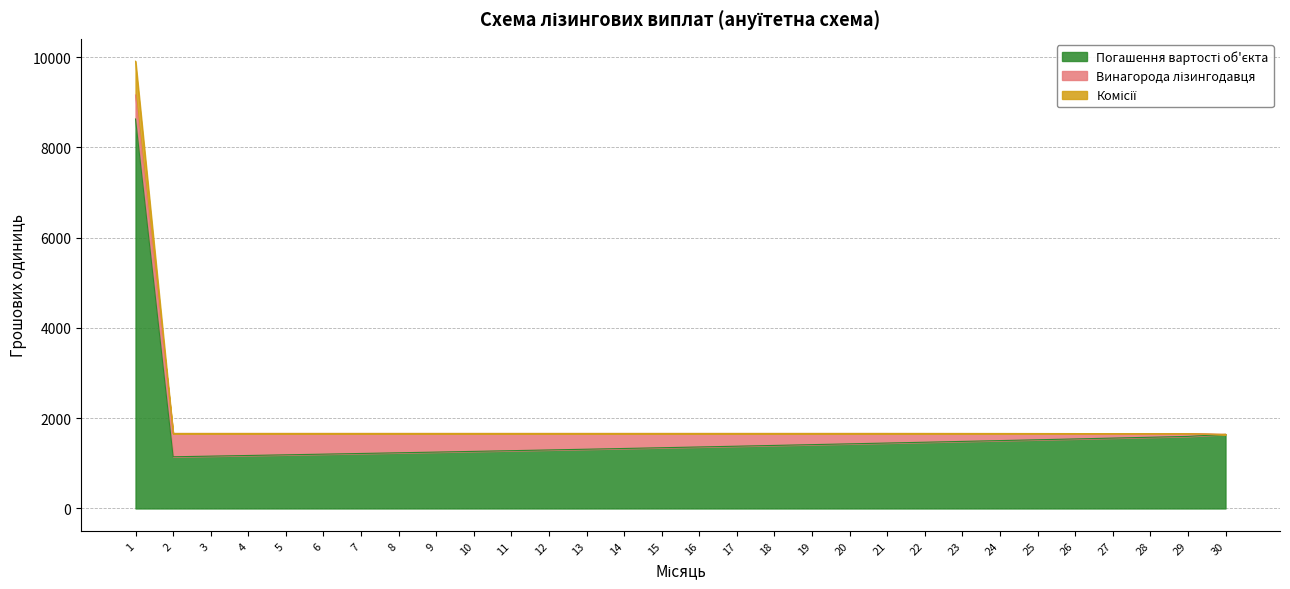

The Комісії series shows 1658.1 at 28. True or false?

True